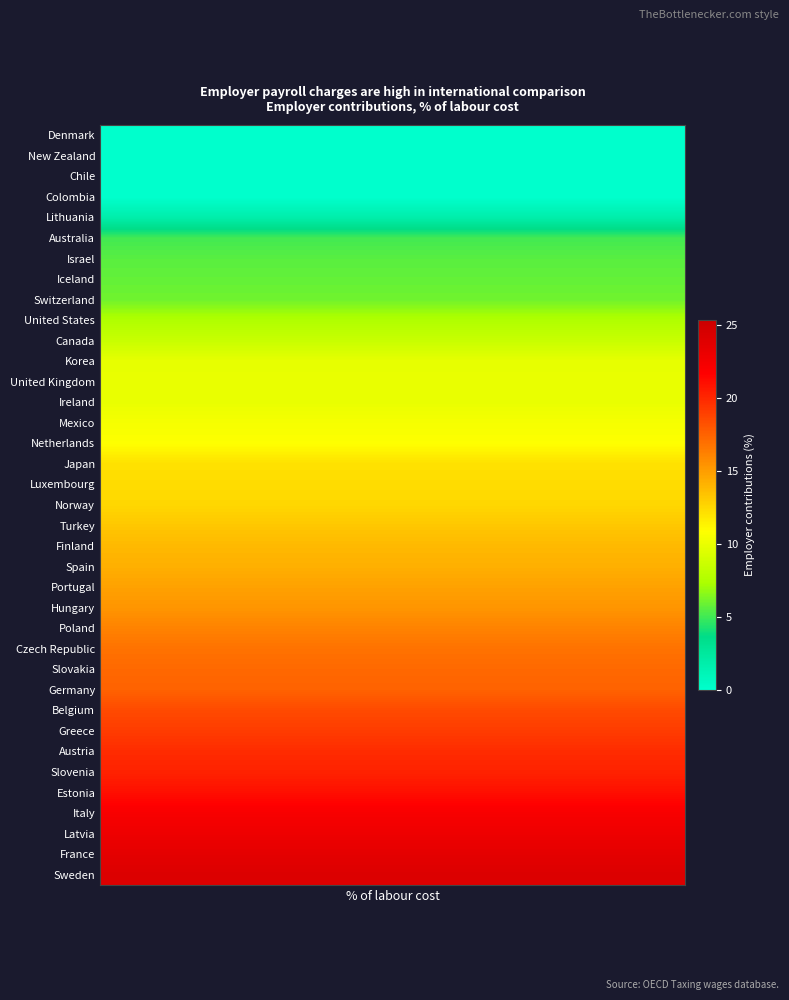

What is the ratio of the value at 9 to the value at 27?

0.4